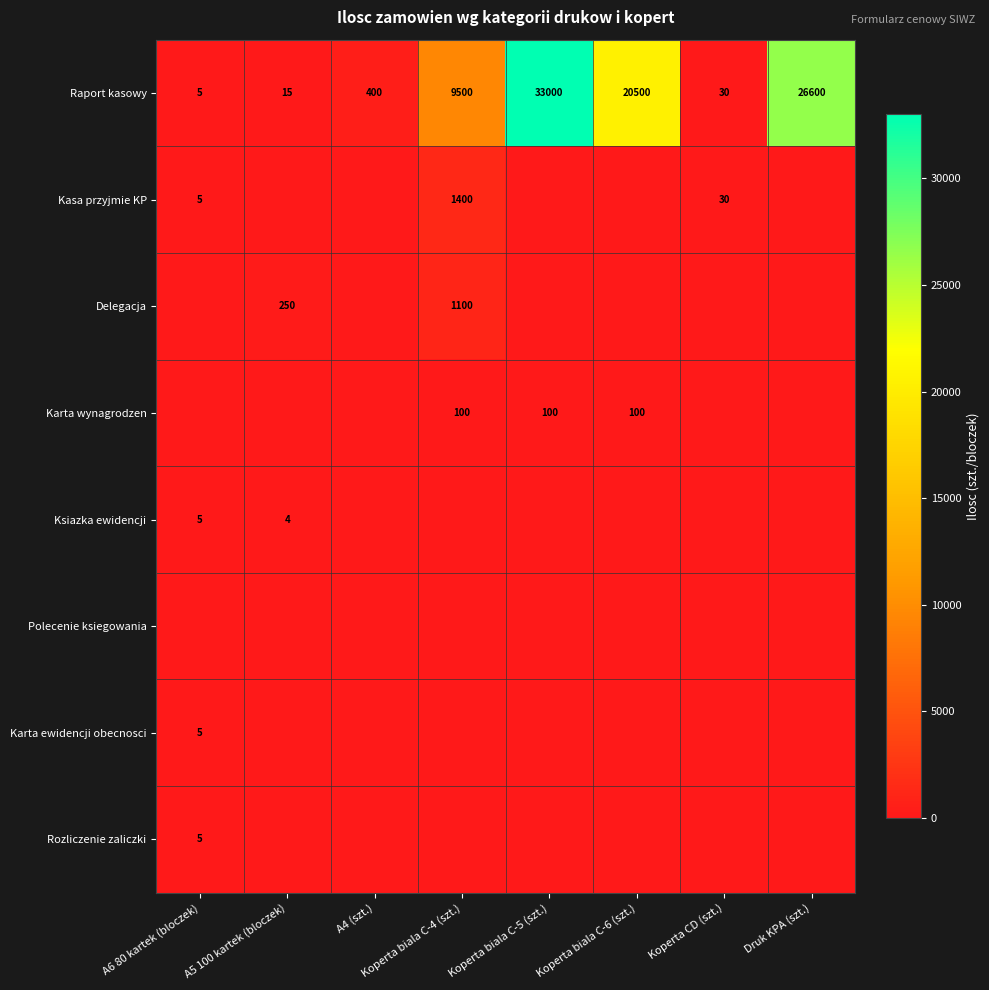

True or false: Kasa przyjmie KP has a value of 2 at A6 80 kartek (bloczek).

False